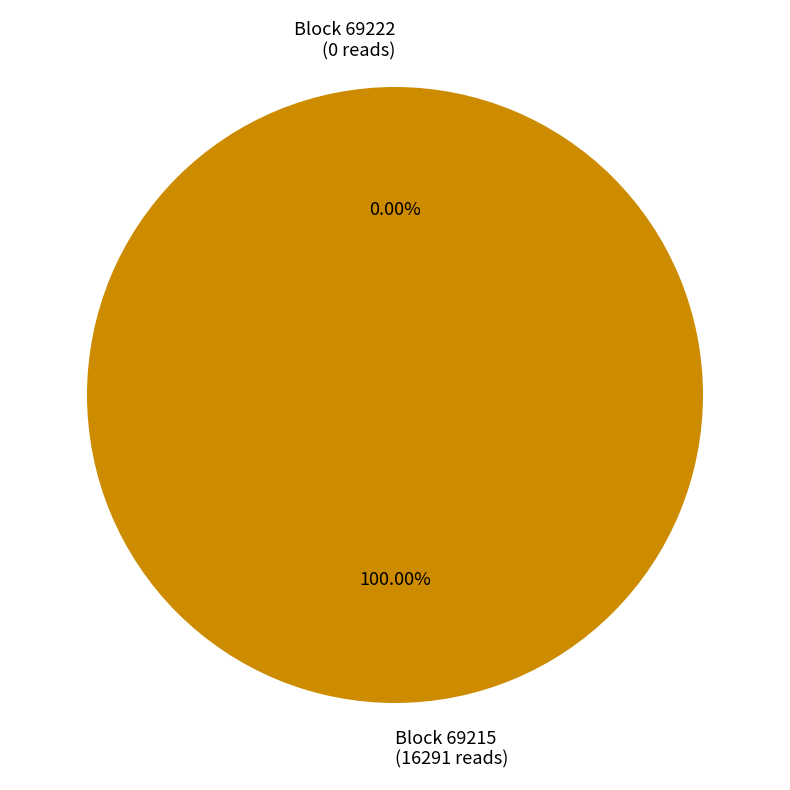

Is there any slice that represents more than half of the pie?

Yes